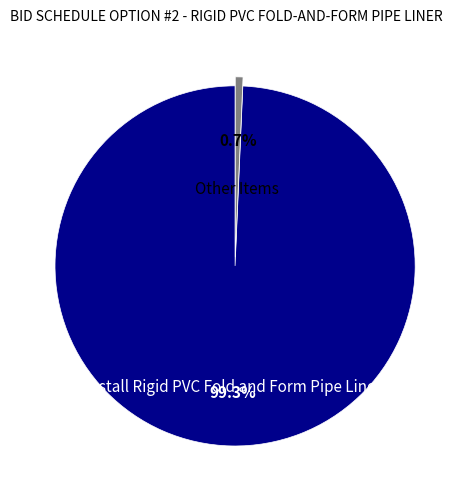

Rank the categories by value from highest to lowest.

Install Rigid PVC Fold and Form Pipe Liner, Other Items